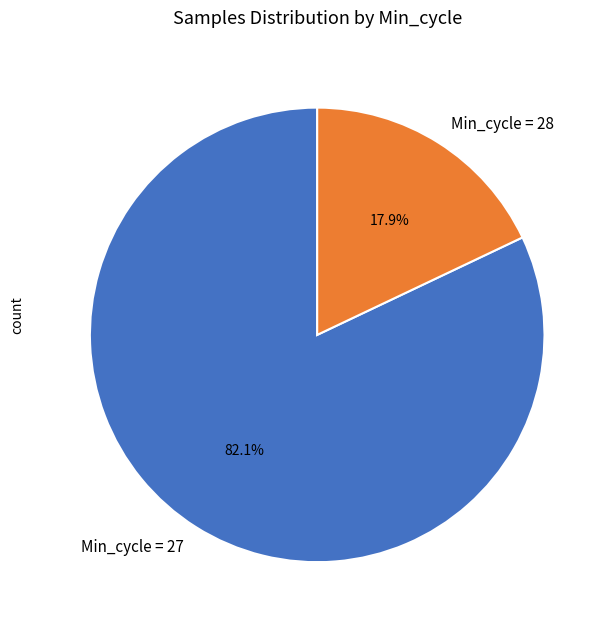

Rank the categories by value from highest to lowest.

Min_cycle = 27, Min_cycle = 28